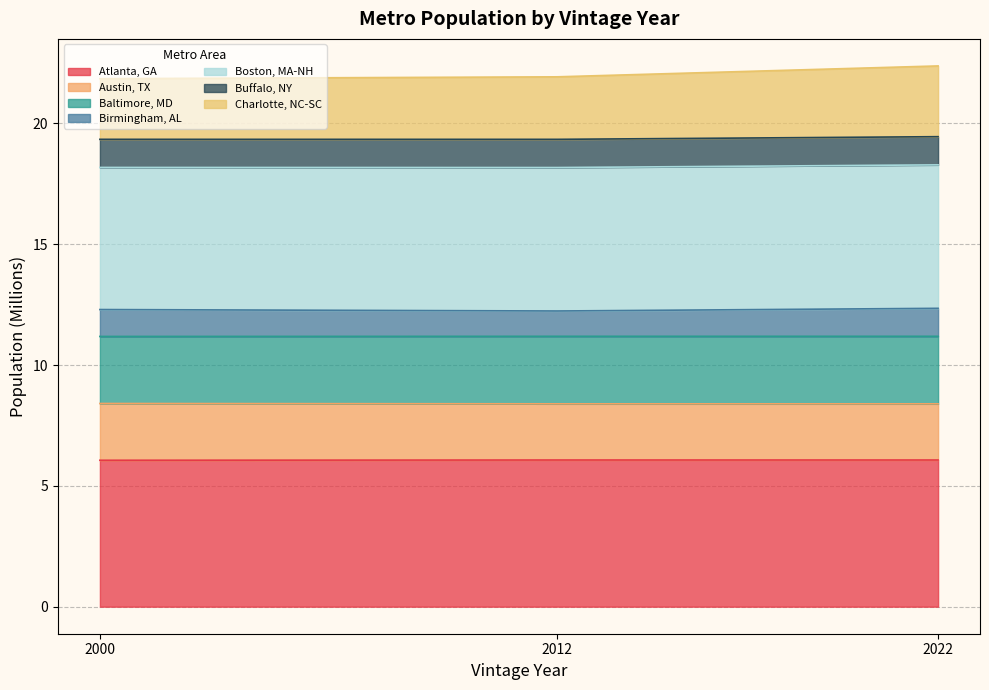

What is the total value across all series at 2000?

21.9